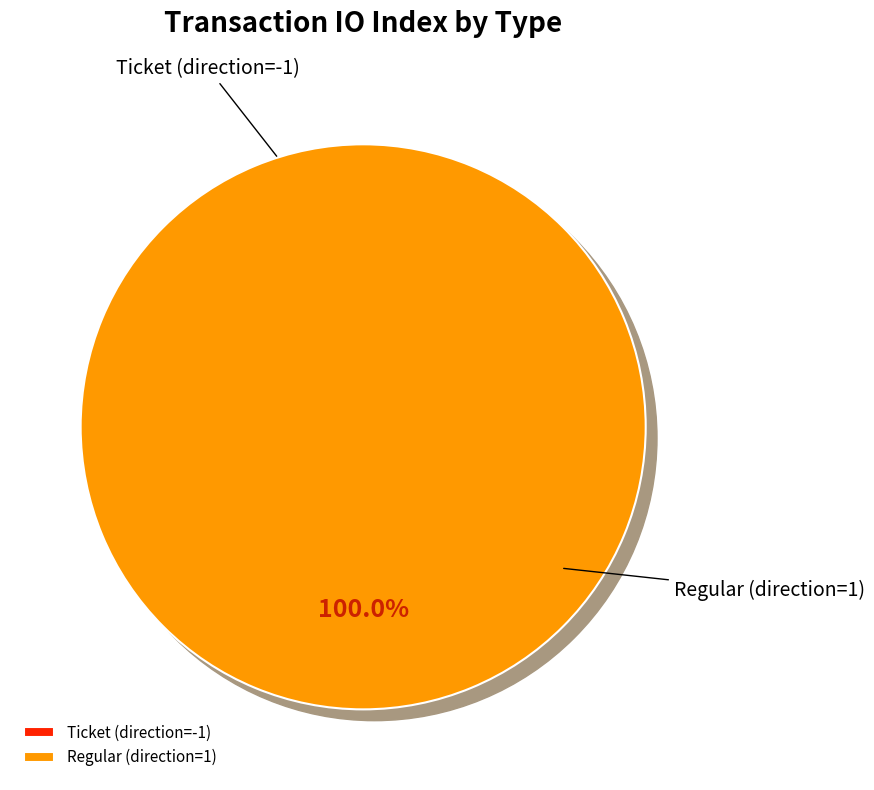

True or false: Ticket (direction=-1) accounts for 1% of the total.

False